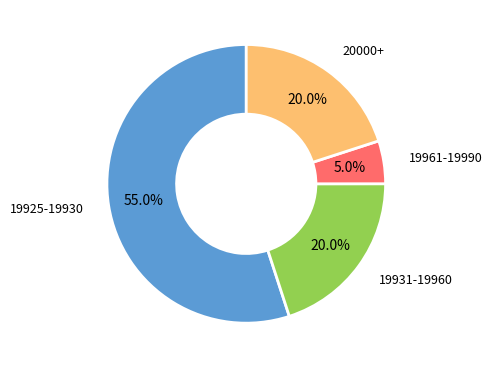

What is the largest slice in the pie chart?

19925-19930